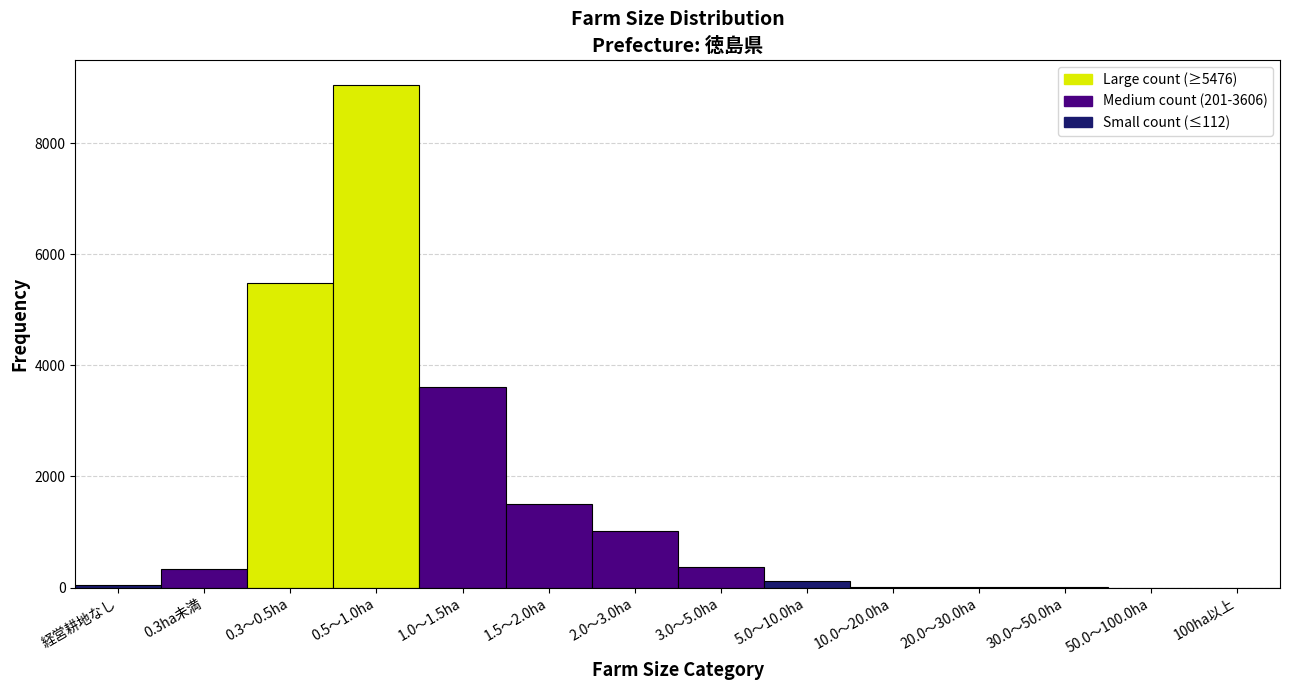

What is the maximum value shown in the chart?

9050